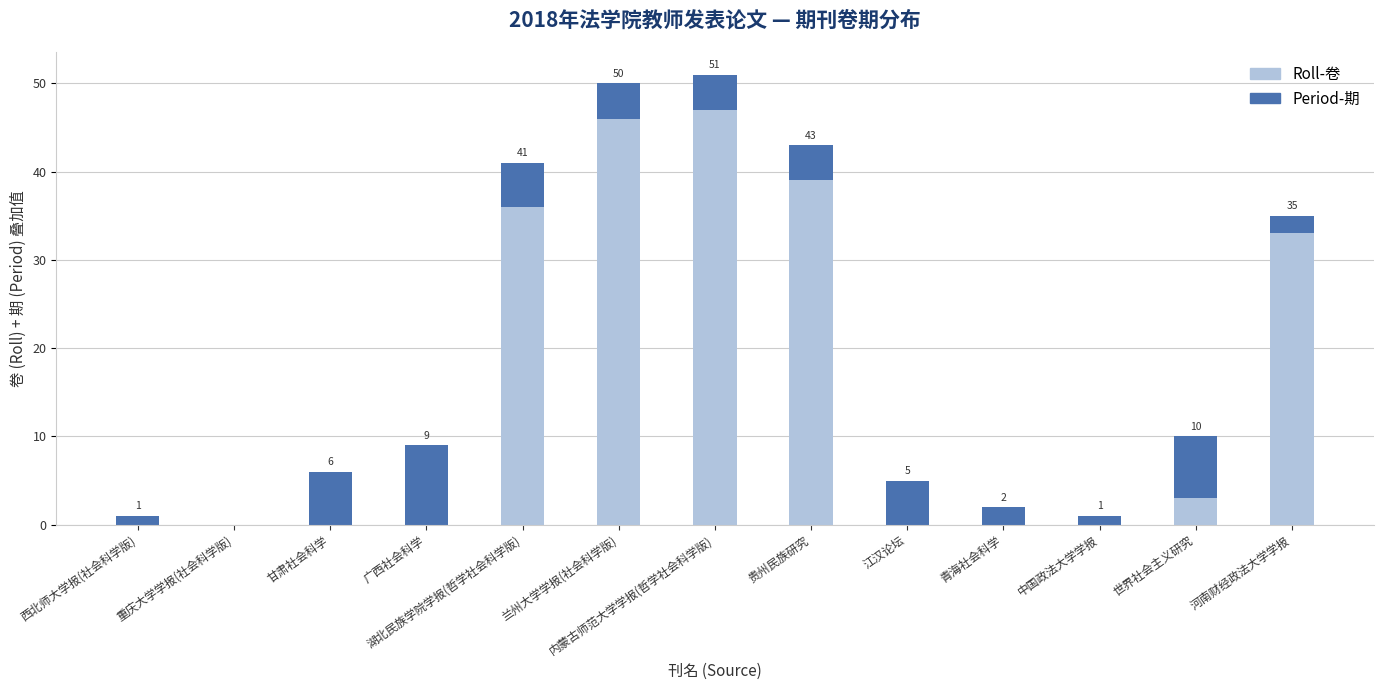

At which label is Roll-卷 closest to 23?

河南财经政法大学学报